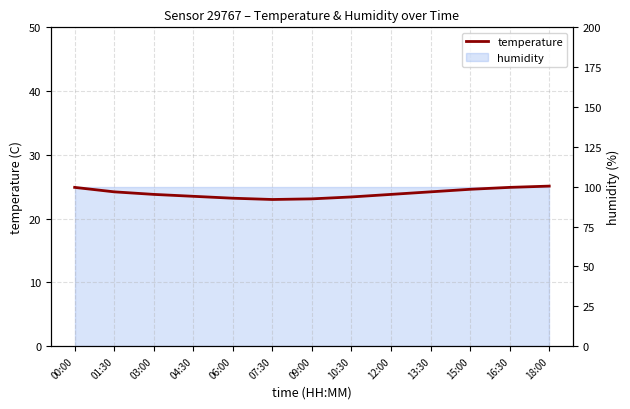

Reading left to right, list all the values displayed in this chart.

24.9	24.2	23.8	23.5	23.2	23.0	23.1	23.4	23.8	24.2	24.6	24.9	25.1